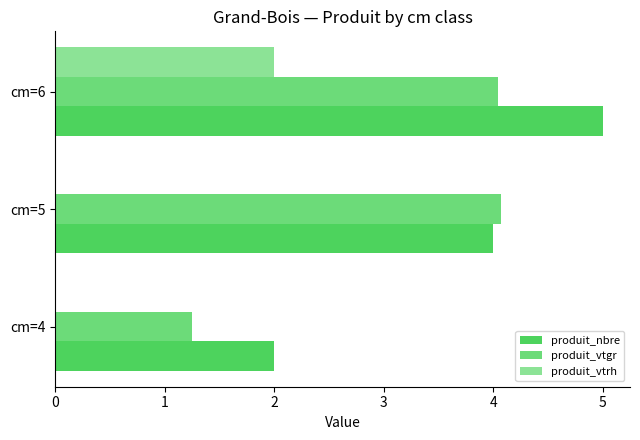

How many values in the produit_vtgr series exceed 4?

2